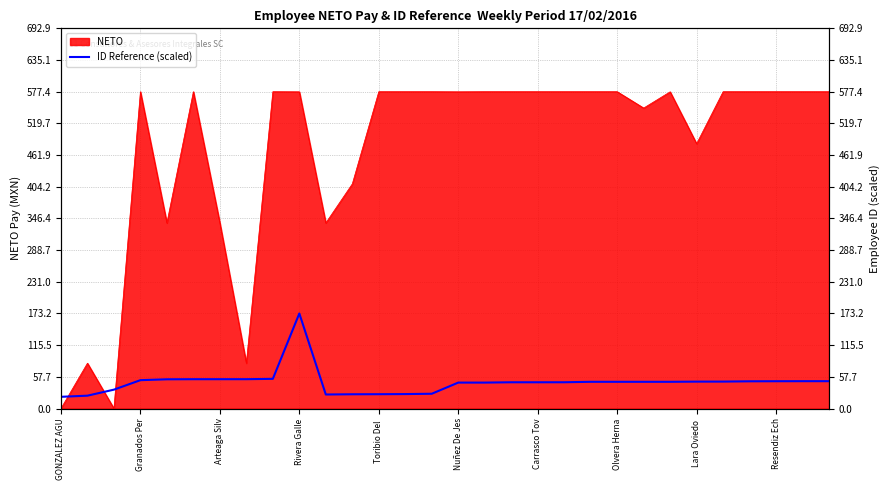

Count the number of categories in the chart.

30